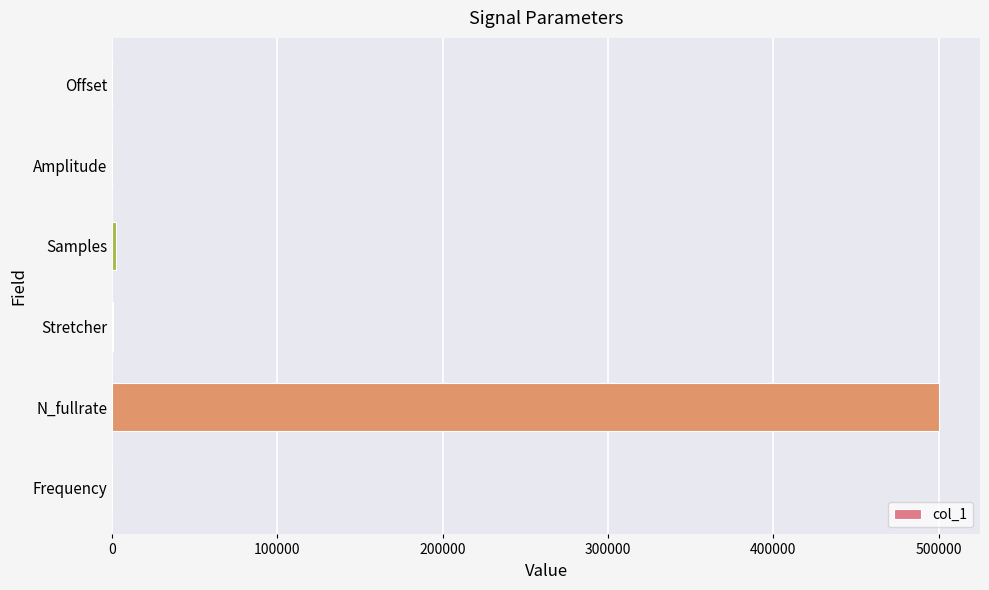

Where is the data nearest to the value 250000?

Samples